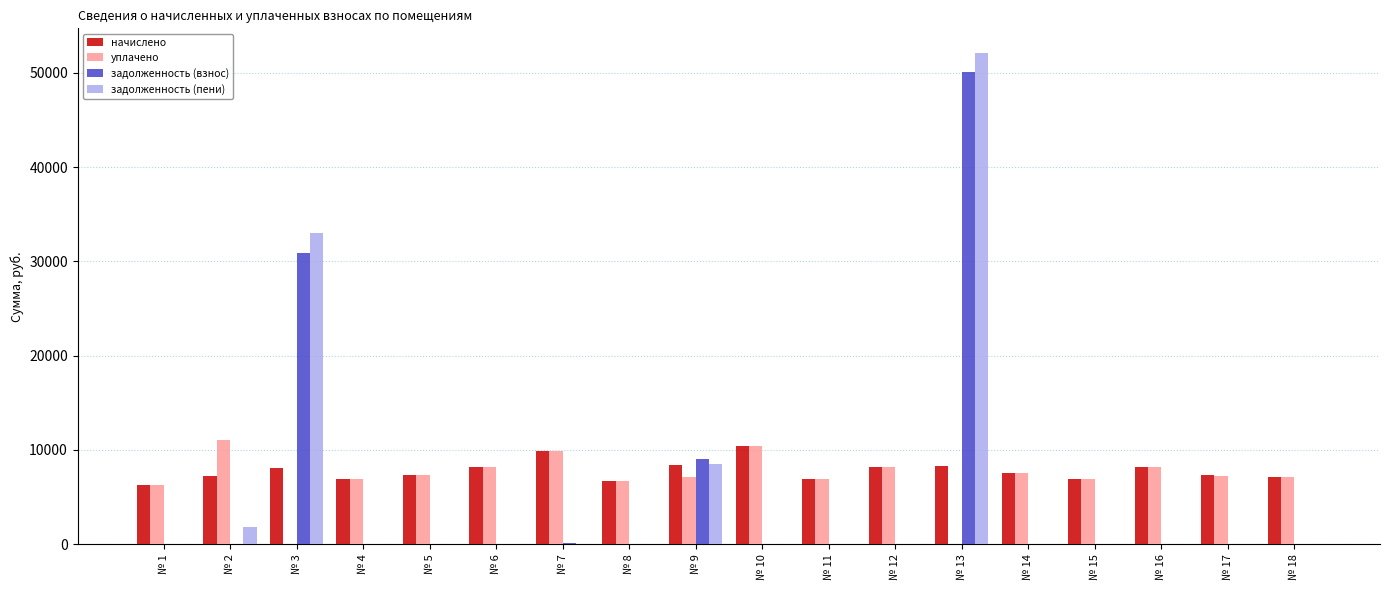

How many data points does each series have?

18